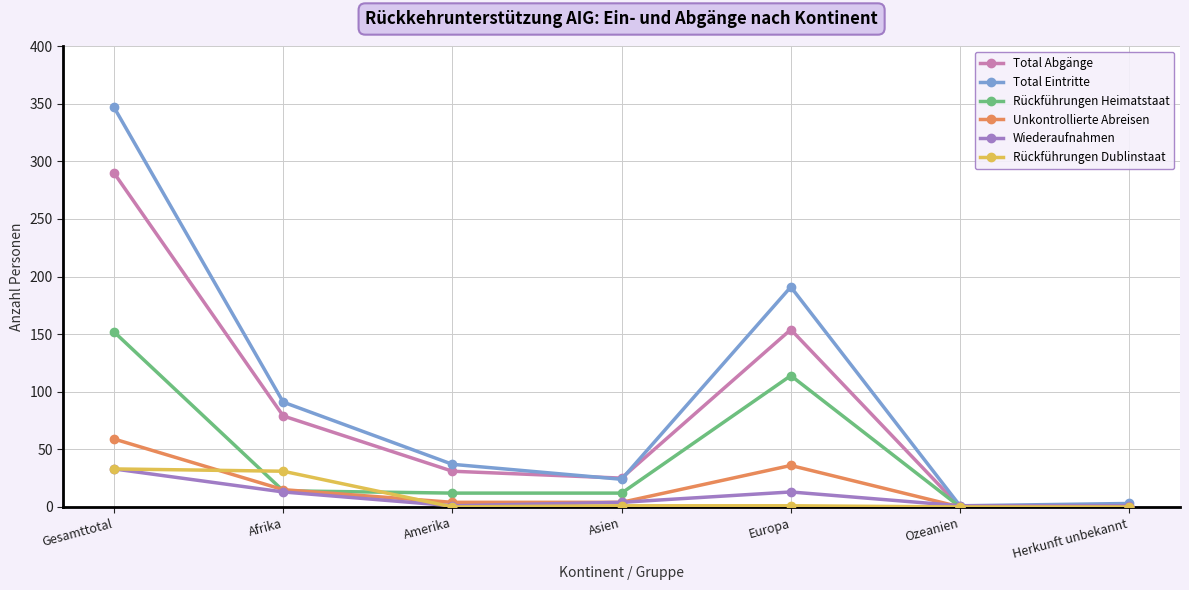

At which category is the sum across all series the highest?

Gesamttotal